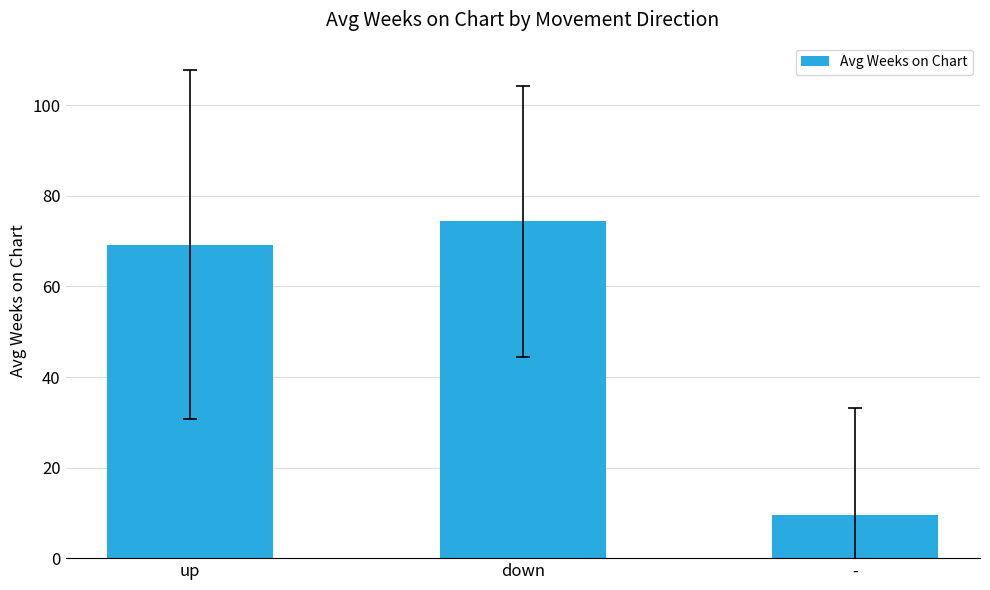

How many data points does each series have?

3